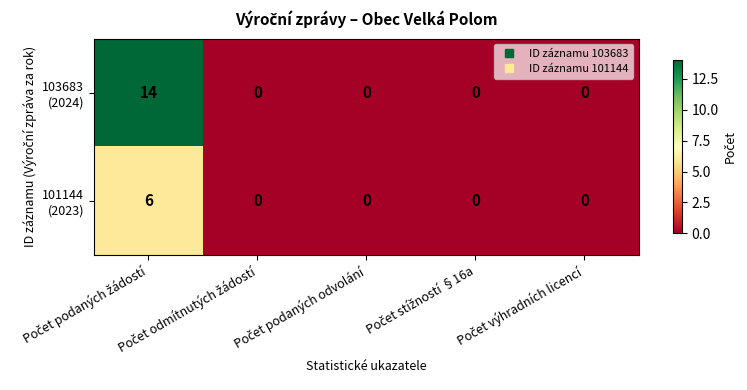

How many distinct data groups are displayed?

2